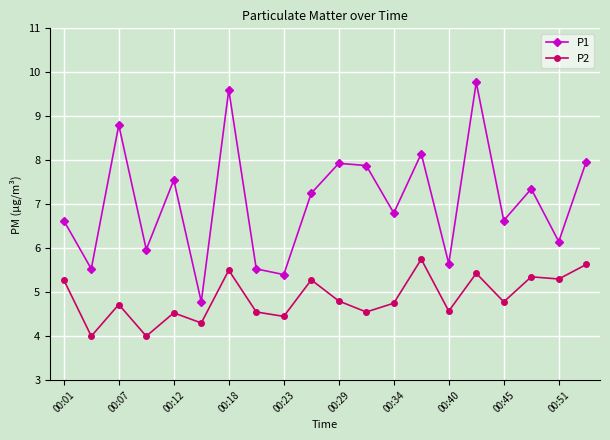

What is the highest value of the P1 series?

9.8